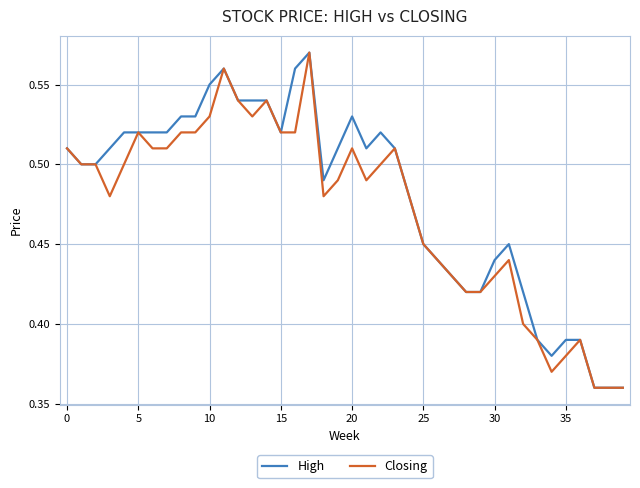

Rank the series by their maximum value, from lowest to highest.

High, Closing